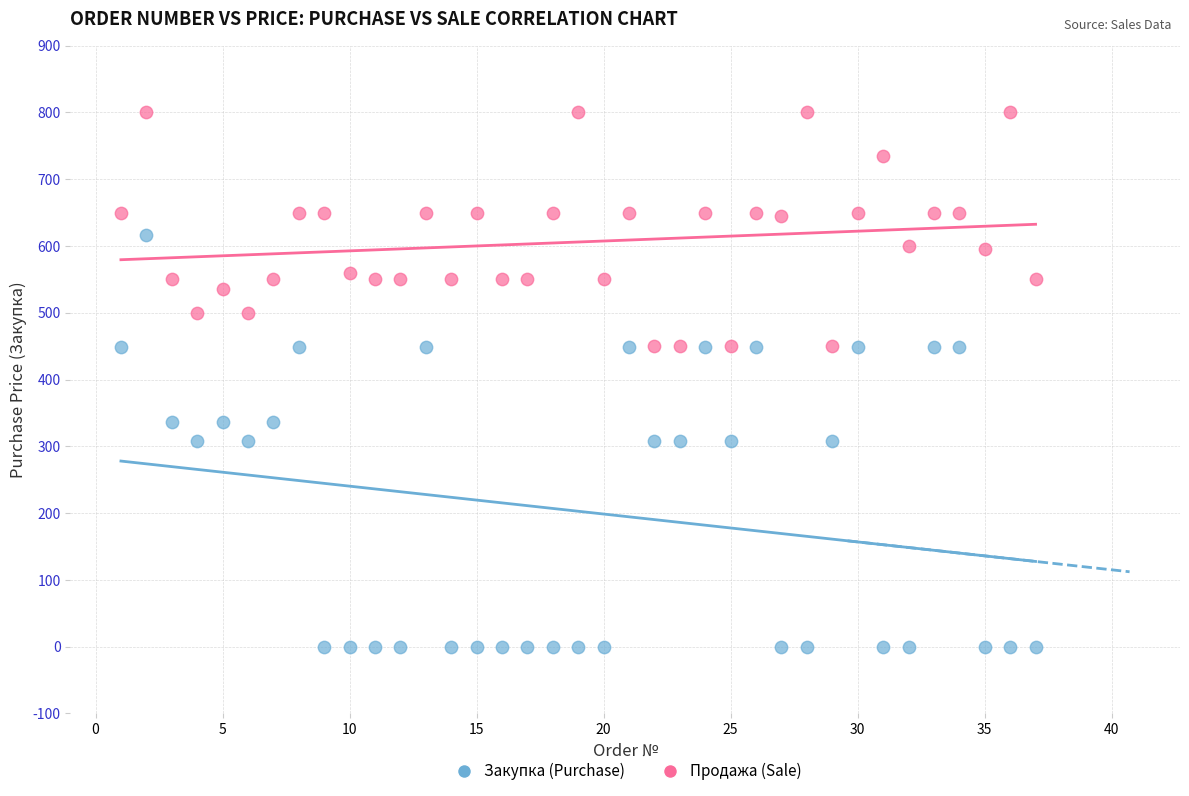

Across all data points, what is the range of Y values (max minus min)?

800